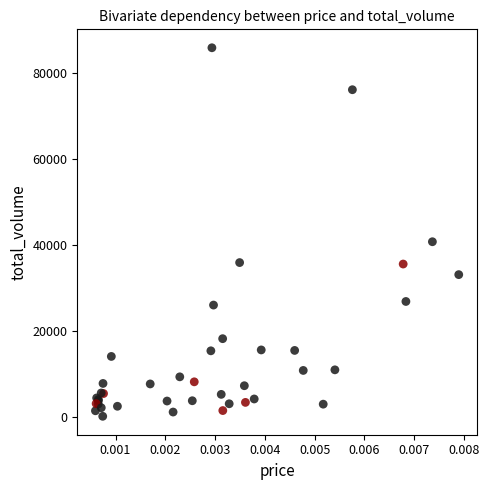

What Y value in the scatter plot is closest to 43004?

40742.3